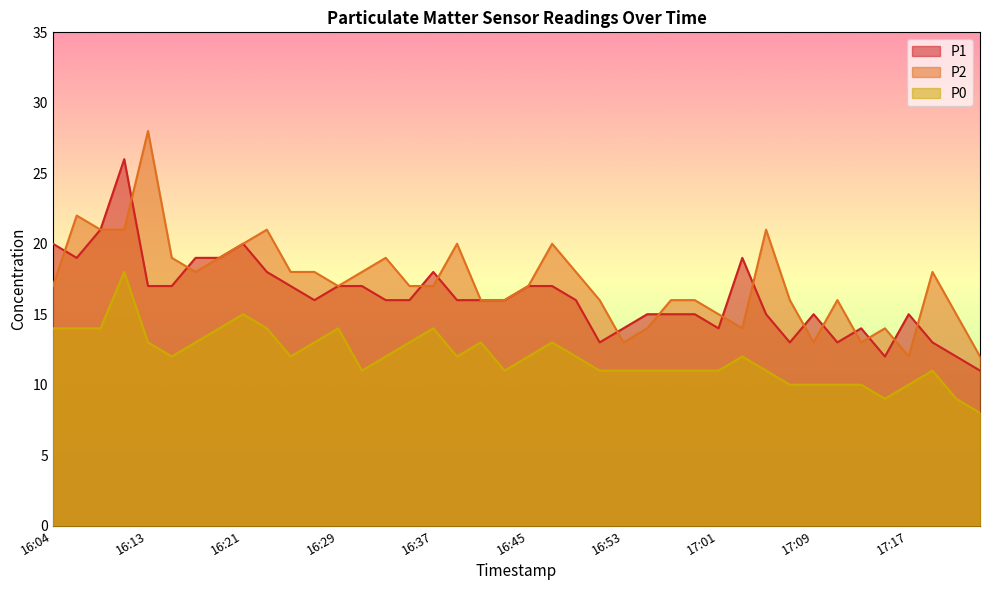

Where do P2 and P1 first cross each other?

16:04 and 16:07